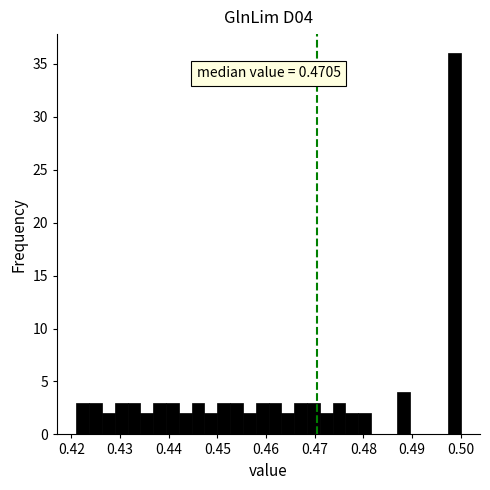

Read against the x-axis, roughly where is the centre of the tallest bar?

0.499